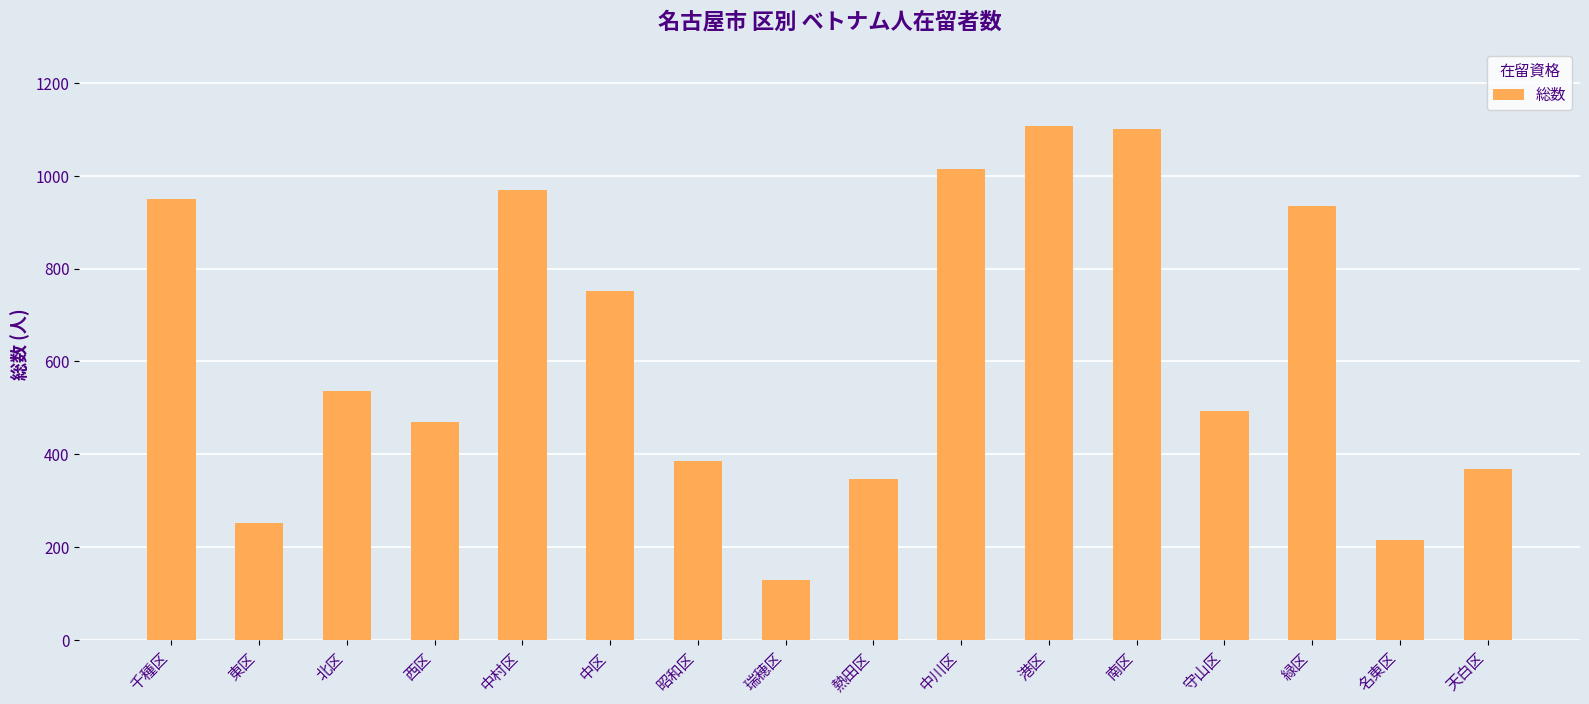

Which label corresponds to the smallest value in the chart?

瑞穂区